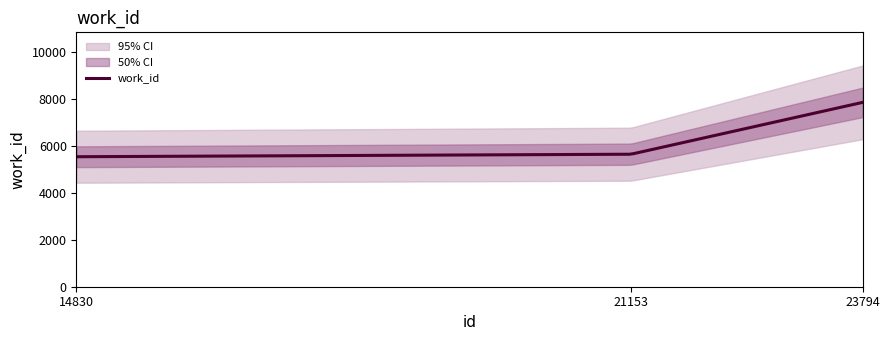

What is the greatest value displayed?

7870